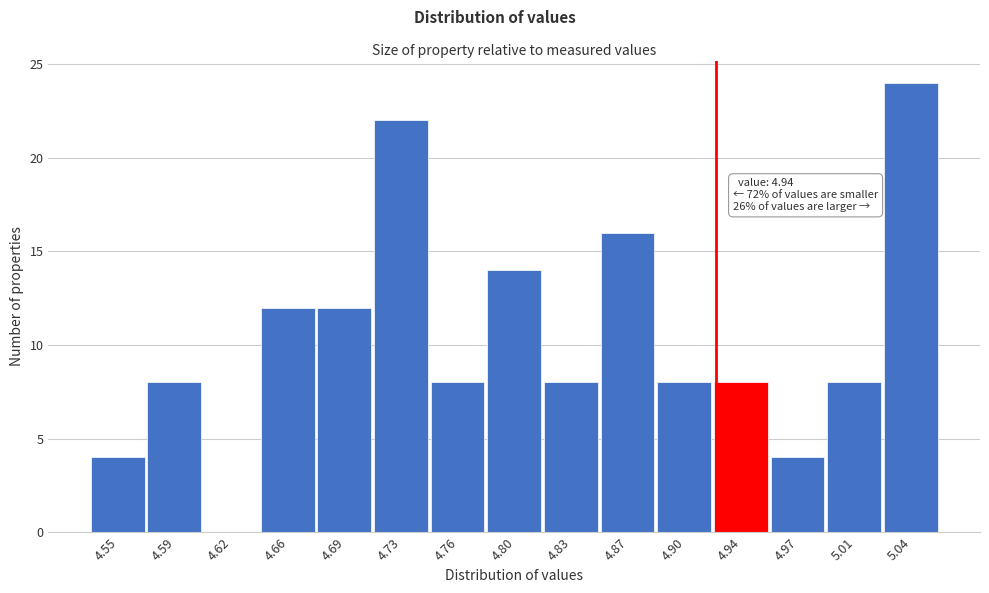

Reading left to right, extract all data points from this chart.

4.55=4	4.59=8	4.62=0	4.66=12	4.69=12	4.73=22	4.76=8	4.80=14	4.83=8	4.87=16	4.90=8	4.94=8	4.97=4	5.01=8	5.04=24